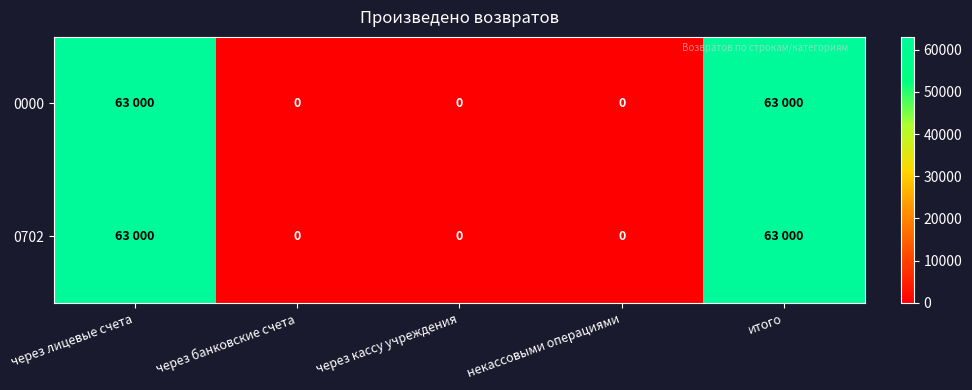

The value of 0702 at через банковские счета is 0. True or false?

True